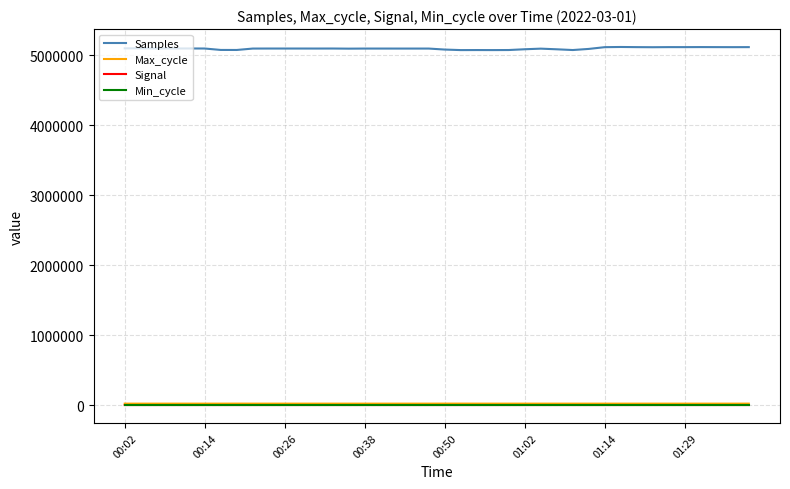

True or false: Samples and Max_cycle intersect in this chart.

False